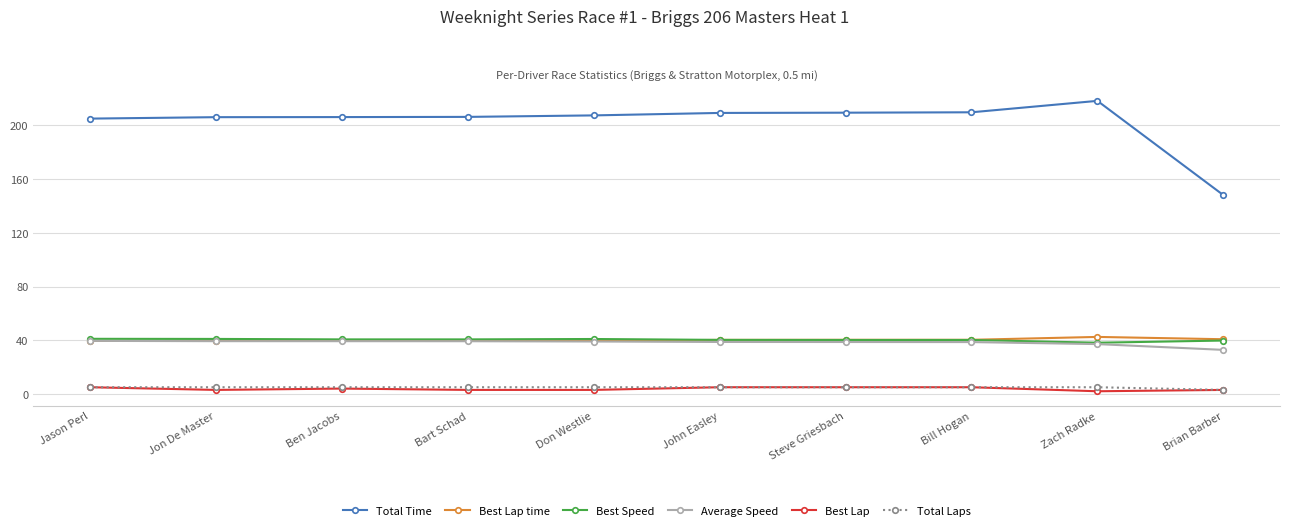

What is the label of the 4th point from the right?

Steve Griesbach